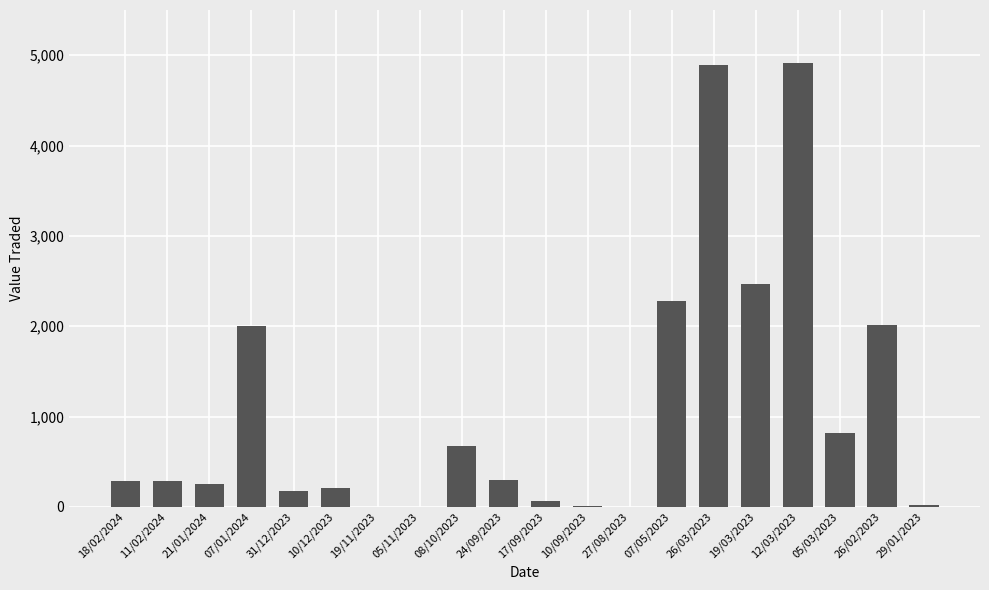

What is the maximum value shown in the chart?

4910